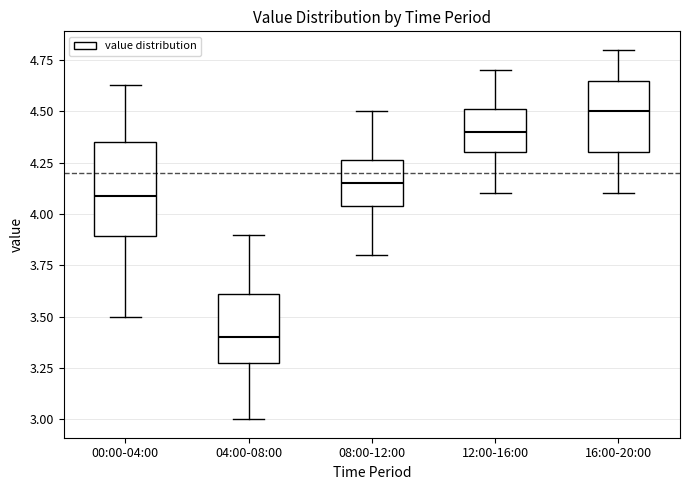

Reading left to right, read every box against the y-axis: the position of its median line, the range the box covers, and the ends of its whiskers. The values are not printed on the chart, so give them approximately, as read against the axis.

00:00-04:00: median 4.10, box 3.90 to 4.35, whiskers 3.50 to 4.65
04:00-08:00: median 3.40, box 3.30 to 3.60, whiskers 3.00 to 3.90
08:00-12:00: median 4.15, box 4.05 to 4.25, whiskers 3.80 to 4.50
12:00-16:00: median 4.40, box 4.30 to 4.50, whiskers 4.10 to 4.70
16:00-20:00: median 4.50, box 4.30 to 4.65, whiskers 4.10 to 4.80